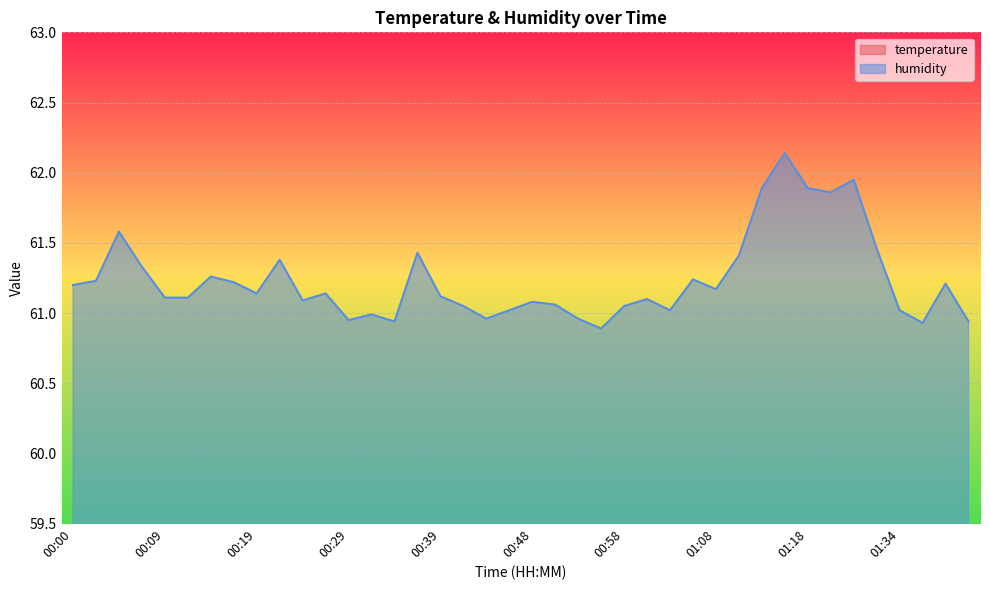

What is the maximum value for temperature?

12.4